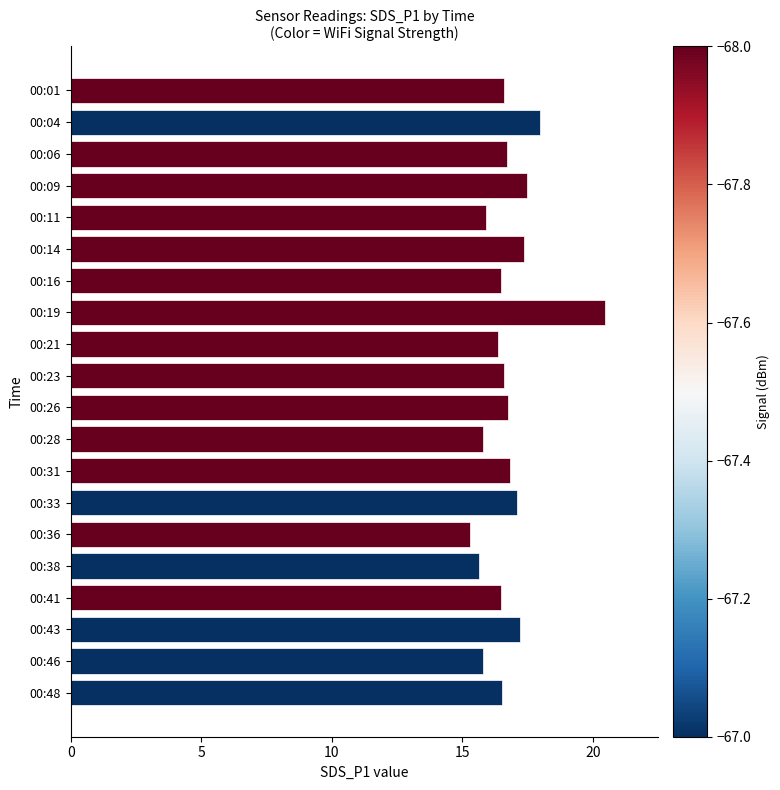

What is the average value?

16.8